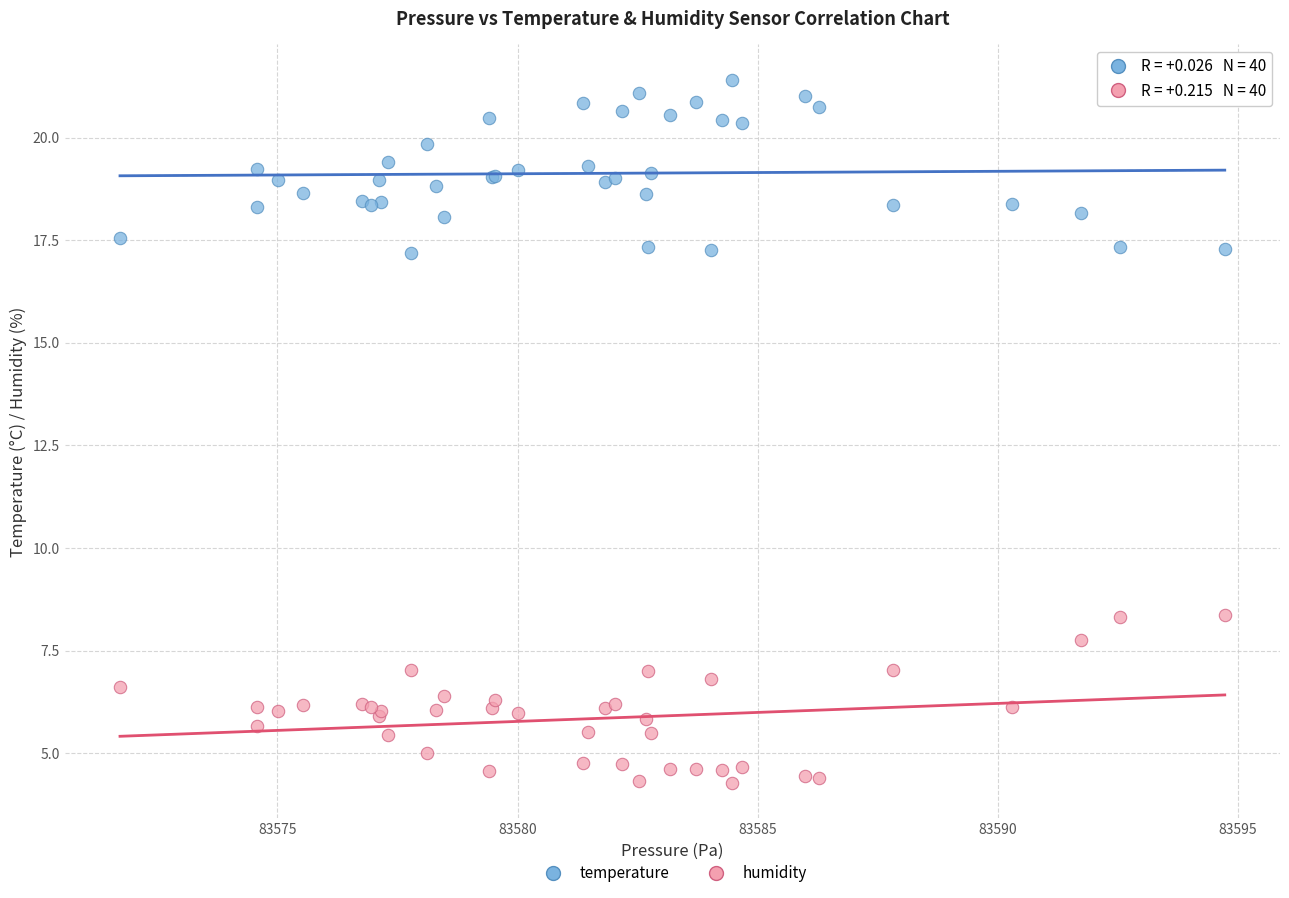

What is the X range (max minus min) for the scatter plot?

23.0